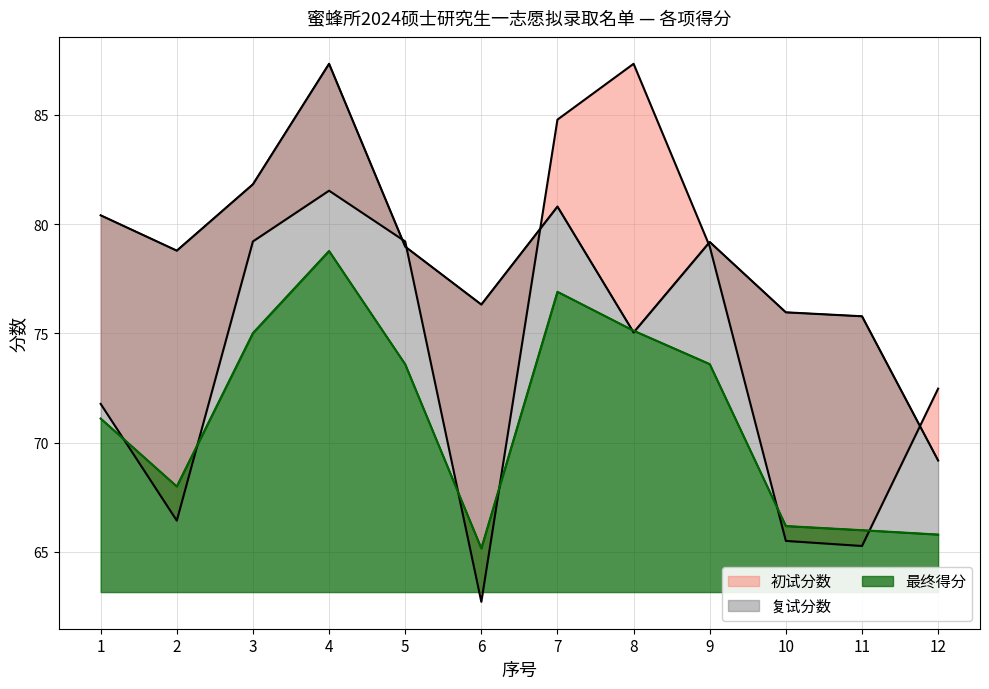

At which category is the sum across all series the highest?

4